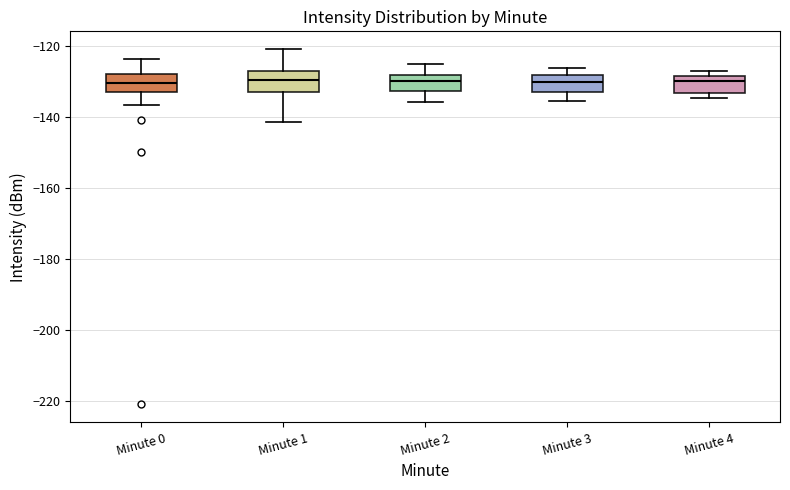

Reading left to right, read every box against the y-axis: the position of its median line, the range the box covers, and the ends of its whiskers. The values are not printed on the chart, so give them approximately, as read against the axis.

Minute 0: median -130, box -134 to -128, whiskers -136 to -124
Minute 1: median -130, box -134 to -128, whiskers -142 to -122
Minute 2: median -130, box -132 to -128, whiskers -136 to -126
Minute 3: median -130, box -134 to -128, whiskers -136 to -126
Minute 4: median -130, box -134 to -128, whiskers -134 (just below the box's lower edge) to -128 (just above the box's upper edge)